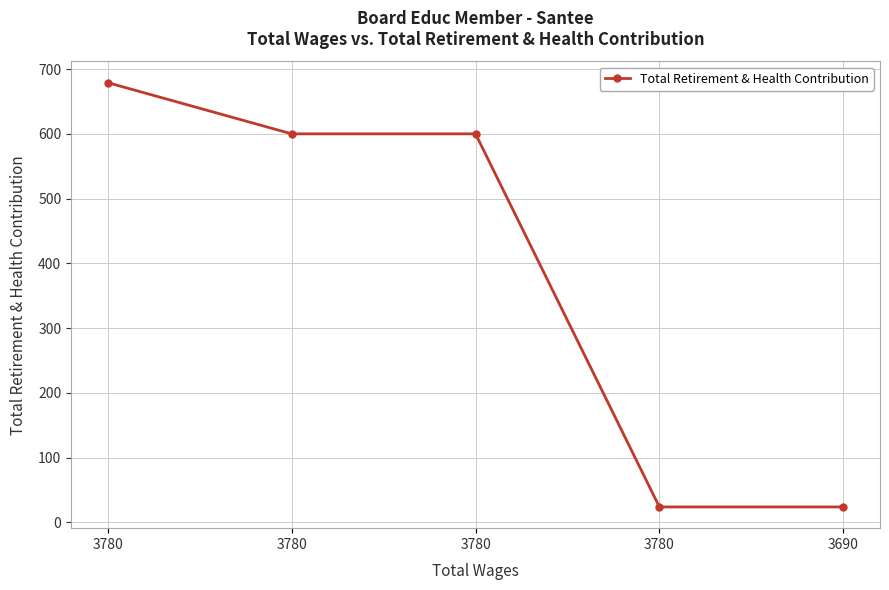

Reading left to right, extract all data points from this chart.

679	600	600	24	24